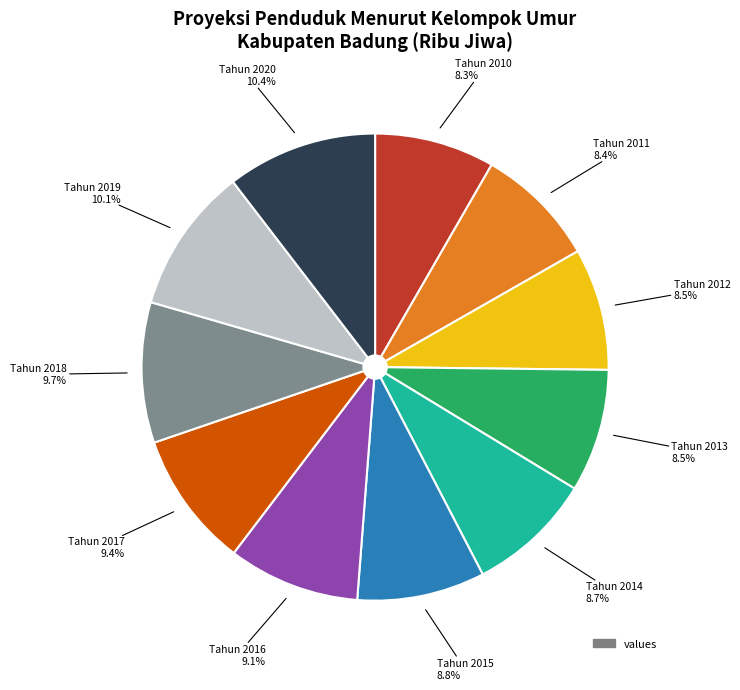

Is there a majority slice in this chart?

No